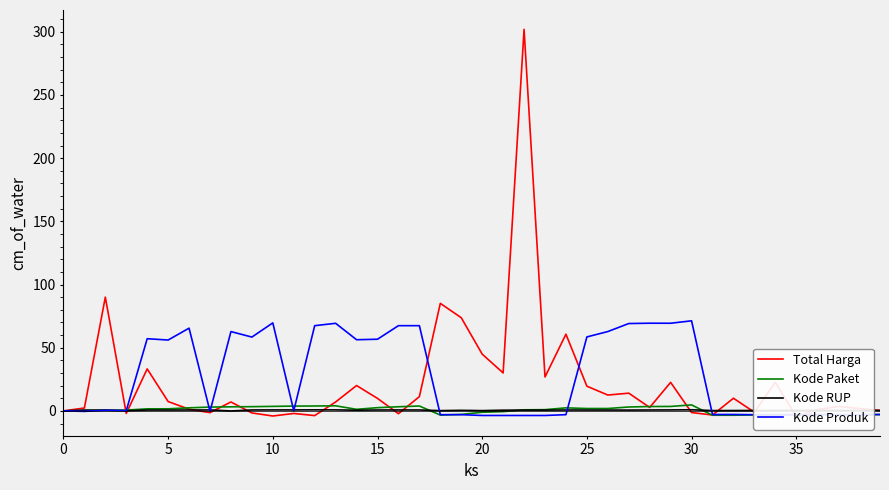

At which category does the chart reach its minimum across all series?

35